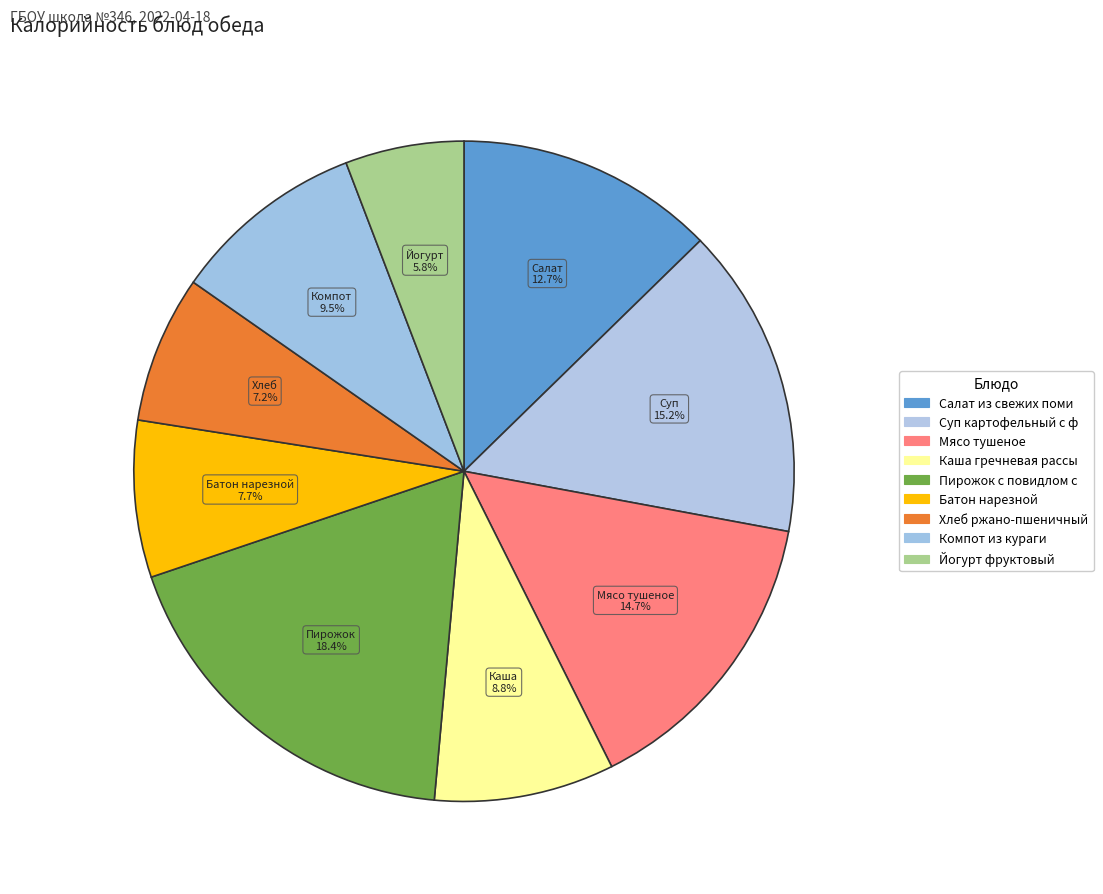

How many segments does this pie chart have?

9